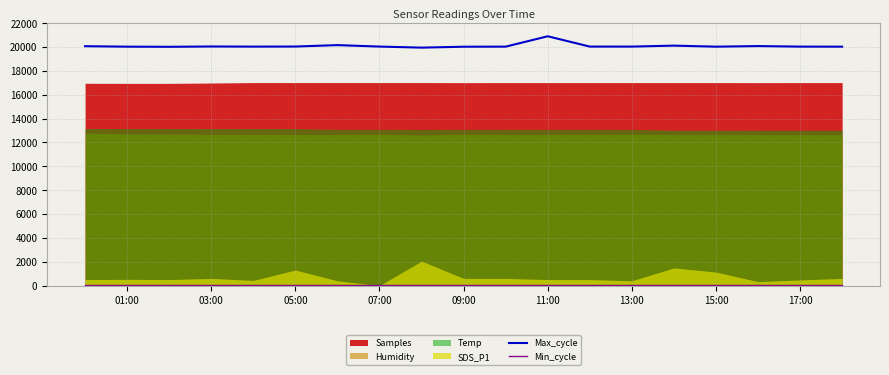

What position from the left is 13:00?

7